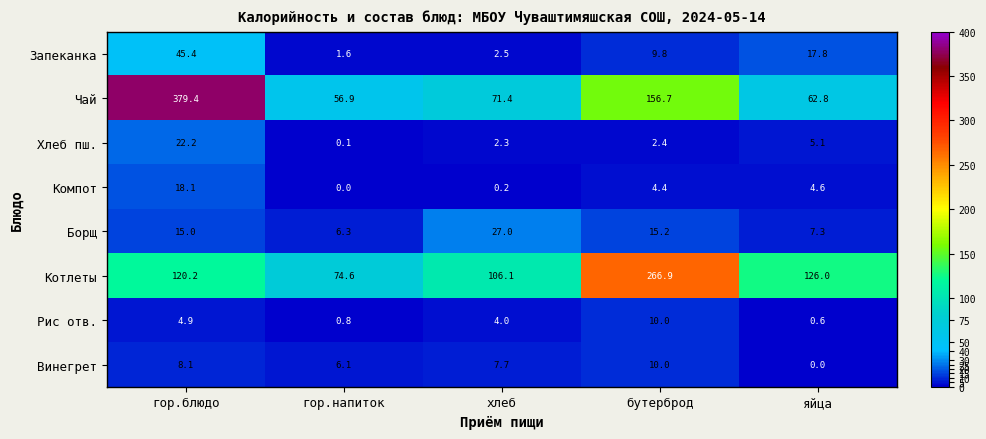

Which series has the largest range (max minus min)?

Чай